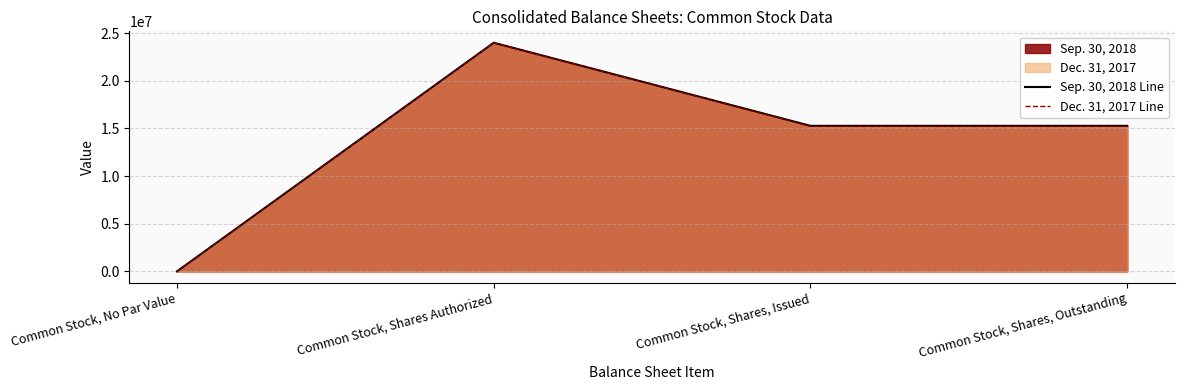

What is the greatest value displayed?

24000000